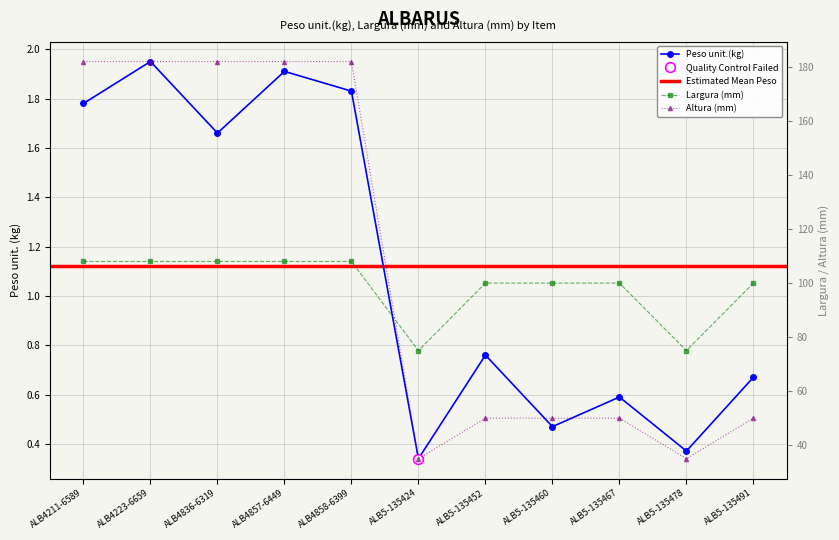

True or false: Largura (mm) and Peso unit.(kg) intersect in this chart.

False